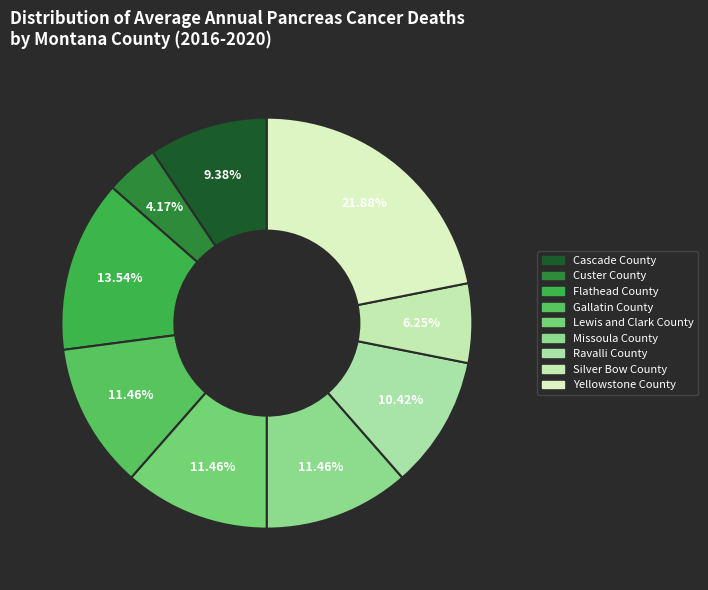

What is the change in value from Ravalli County to Silver Bow County?

-4